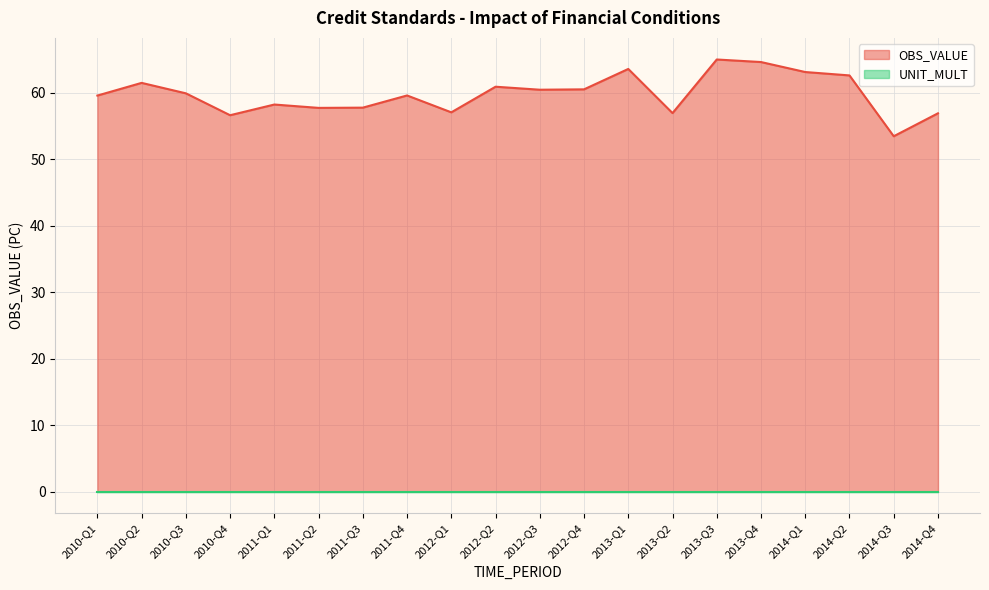

What is the change in value from 2011-Q4 to 2013-Q4?

+5.0